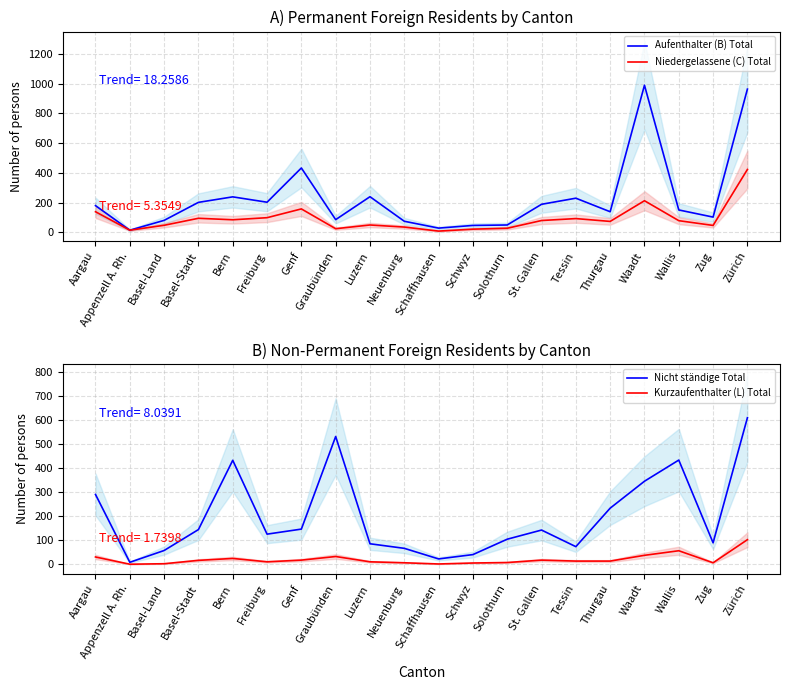

In Aufenthalter (B) Total, how many points are higher than both neighbors (excluding endpoints)?

5